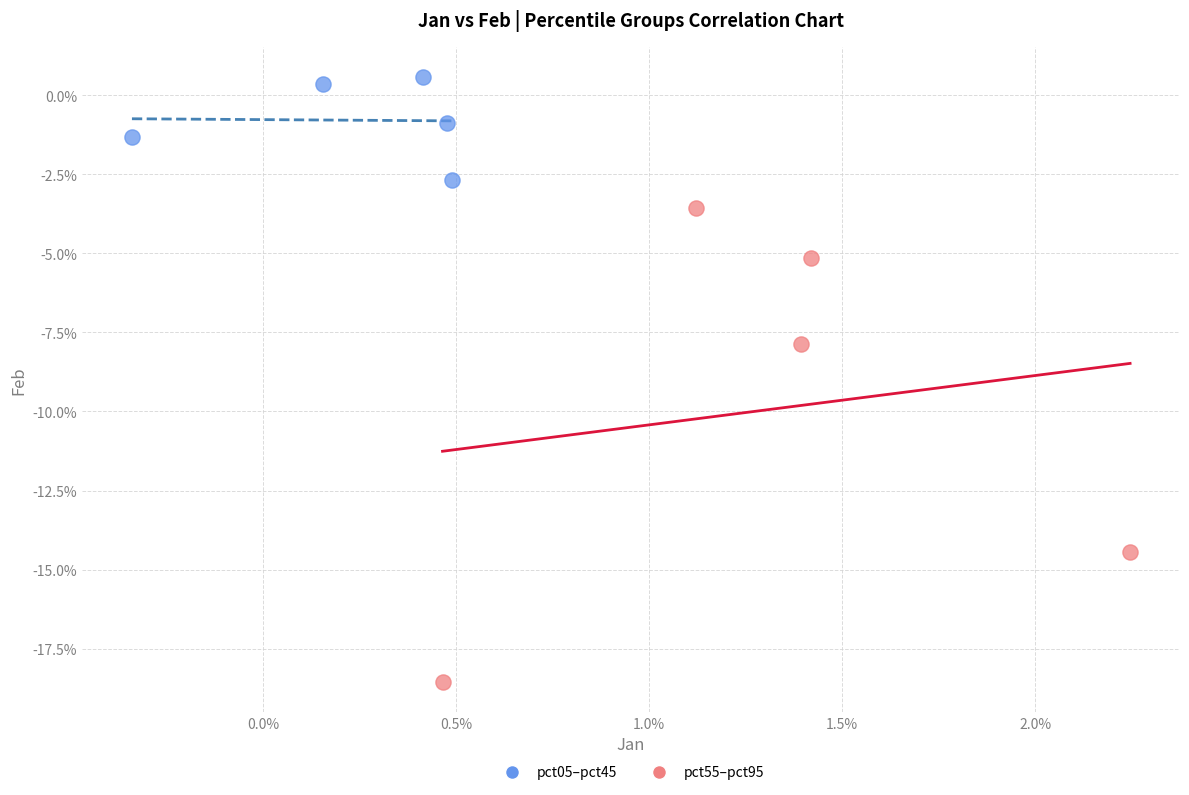

Which series contains the highest Y value?

pct05–pct45